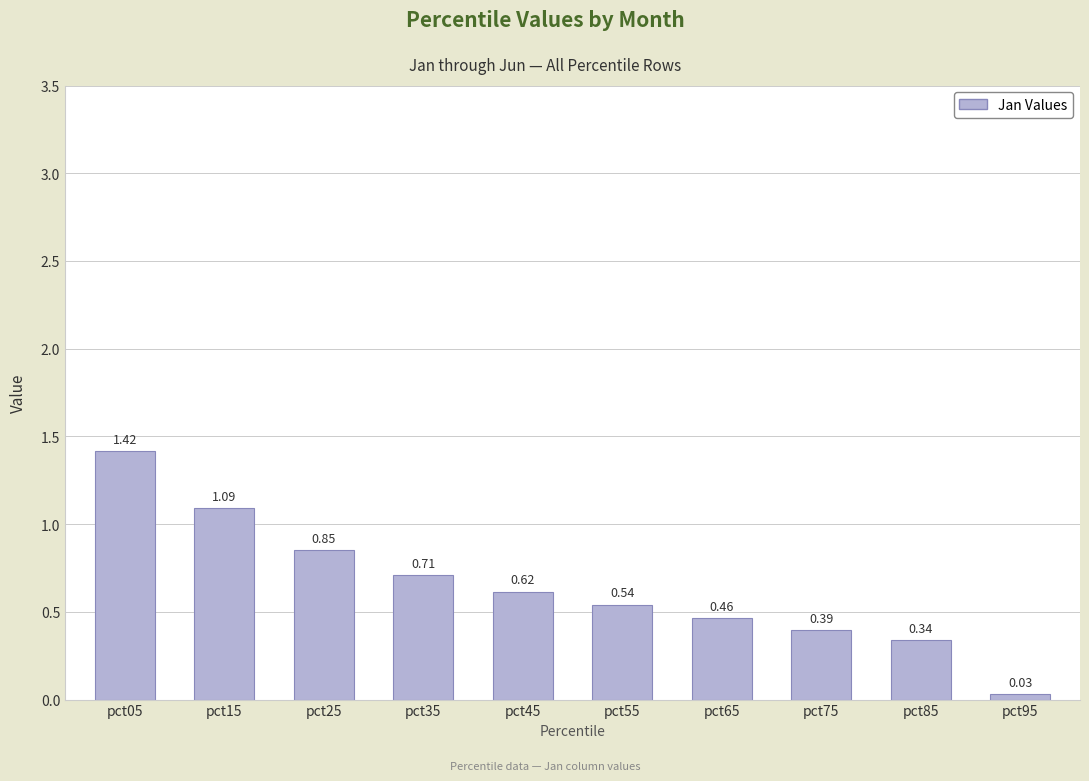

What is the sum of the values at pct85 and pct05?

1.8